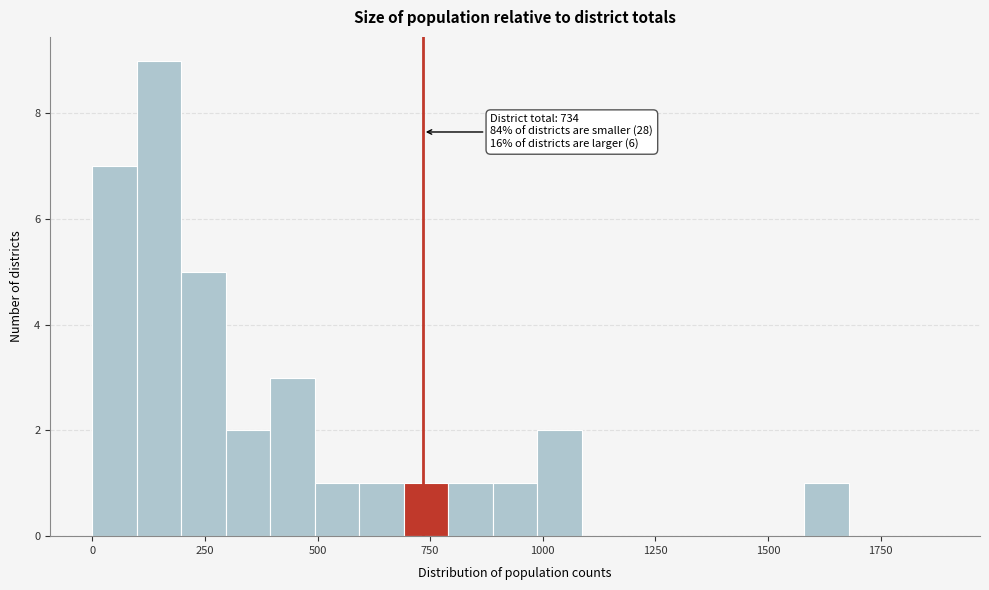

Read against the x-axis, roughly where is the centre of the tallest bar?

150